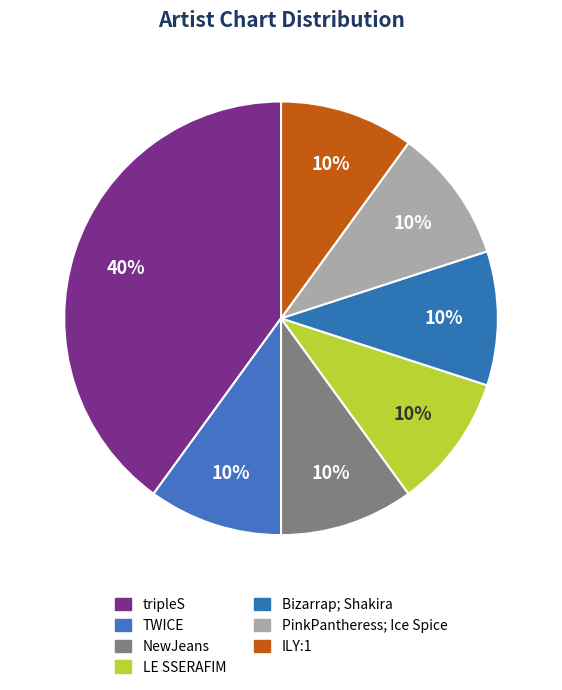

How many segments does this pie chart have?

7